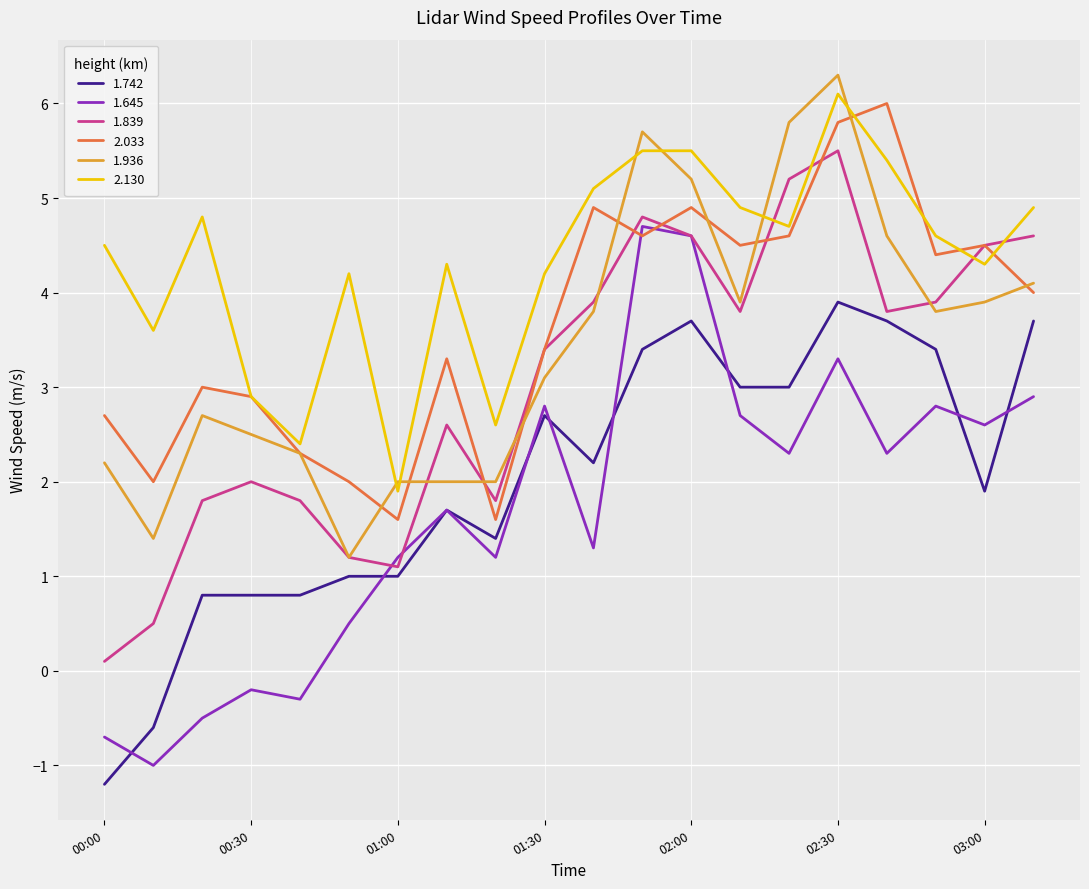

Which series has the largest total across all categories?

2.130